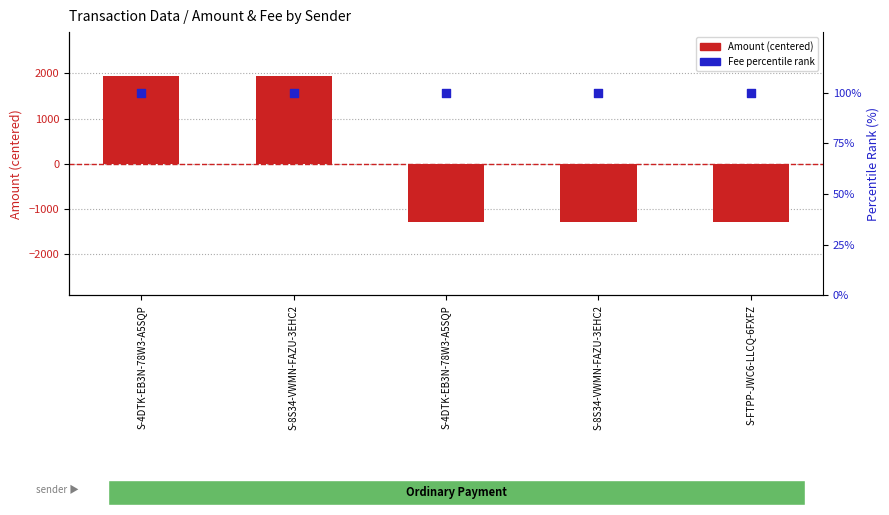

Which series reaches the minimum Y coordinate?

Amount (centered)